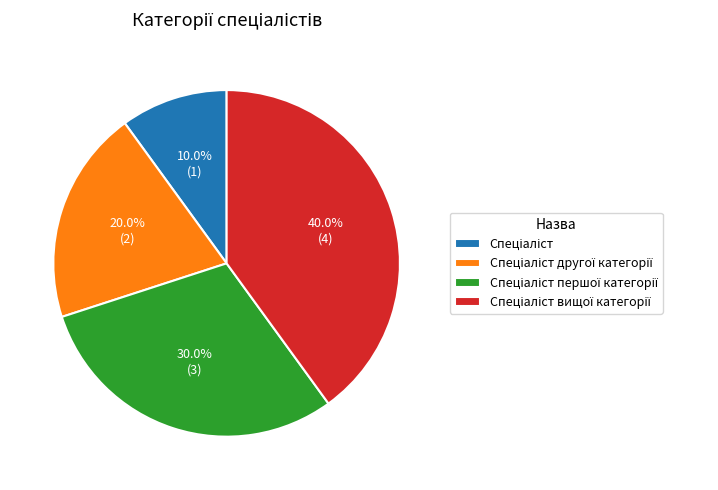

To the nearest percent, what is the difference between the largest and smallest slice percentages?

30%